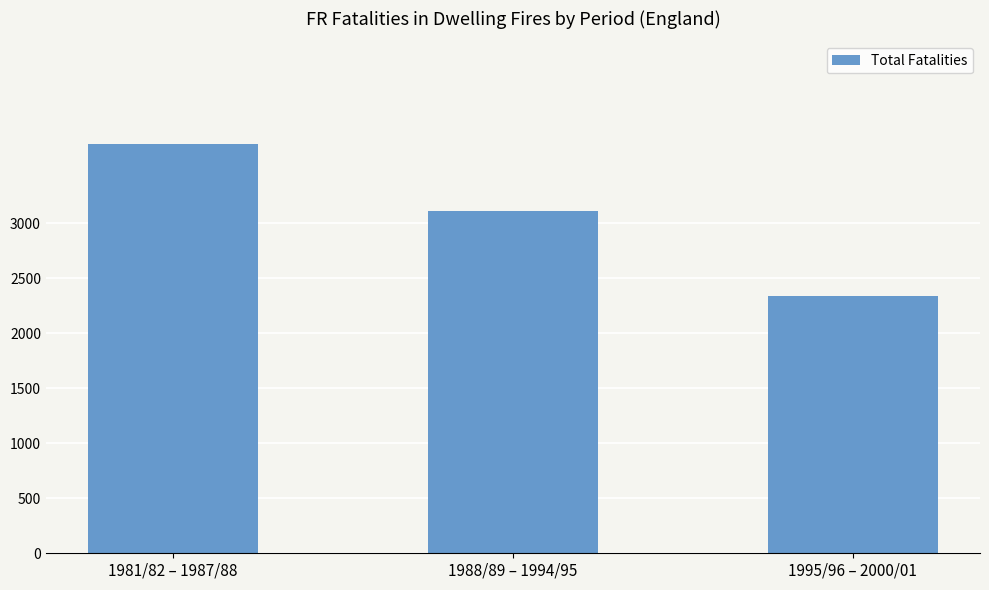

Which category has the lowest value across all series?

1995/96 – 2000/01